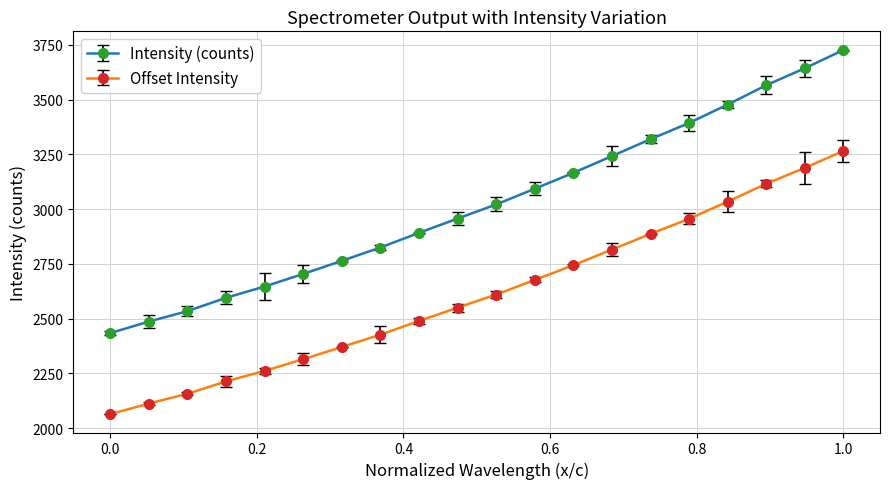

What is the value of the Intensity (counts) point at the 4th from the left?

2595.2